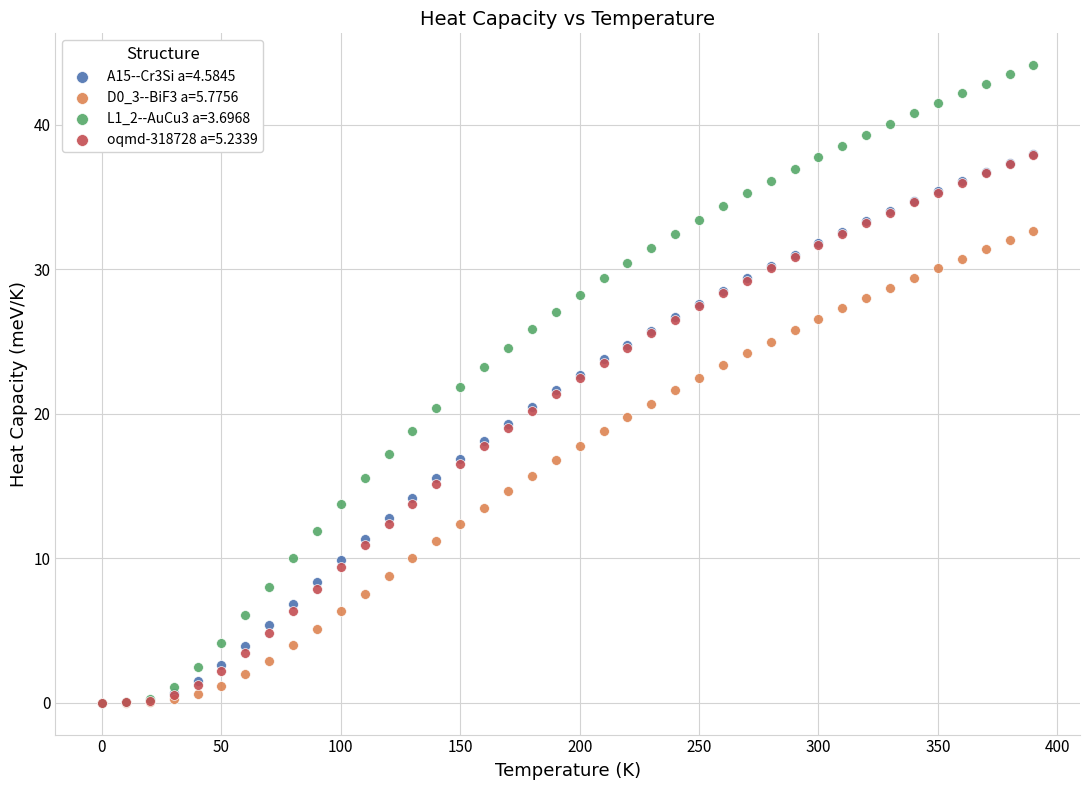

Which series has the largest Y range (max minus min)?

L1_2--AuCu3 a=3.6968